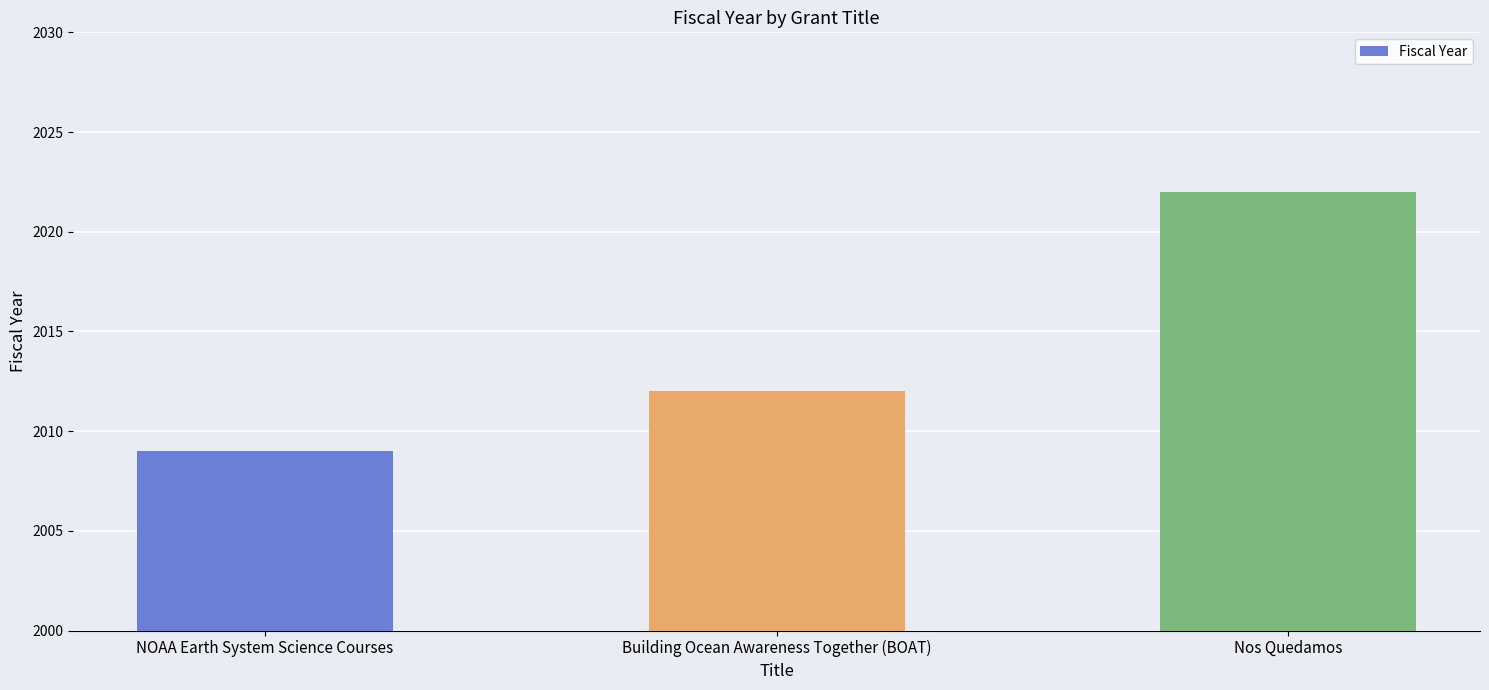

What is the change in value from Building Ocean Awareness Together (BOAT) to Nos Quedamos?

+10